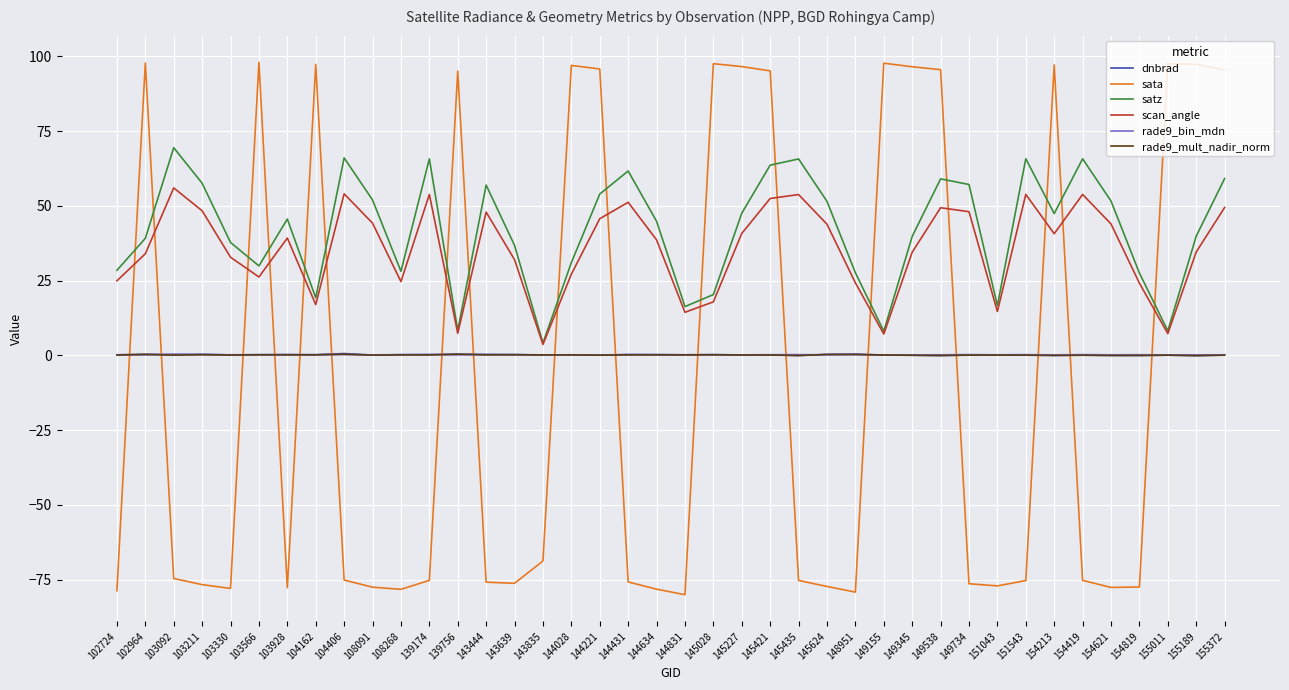

Which series has the largest total across all categories?

satz